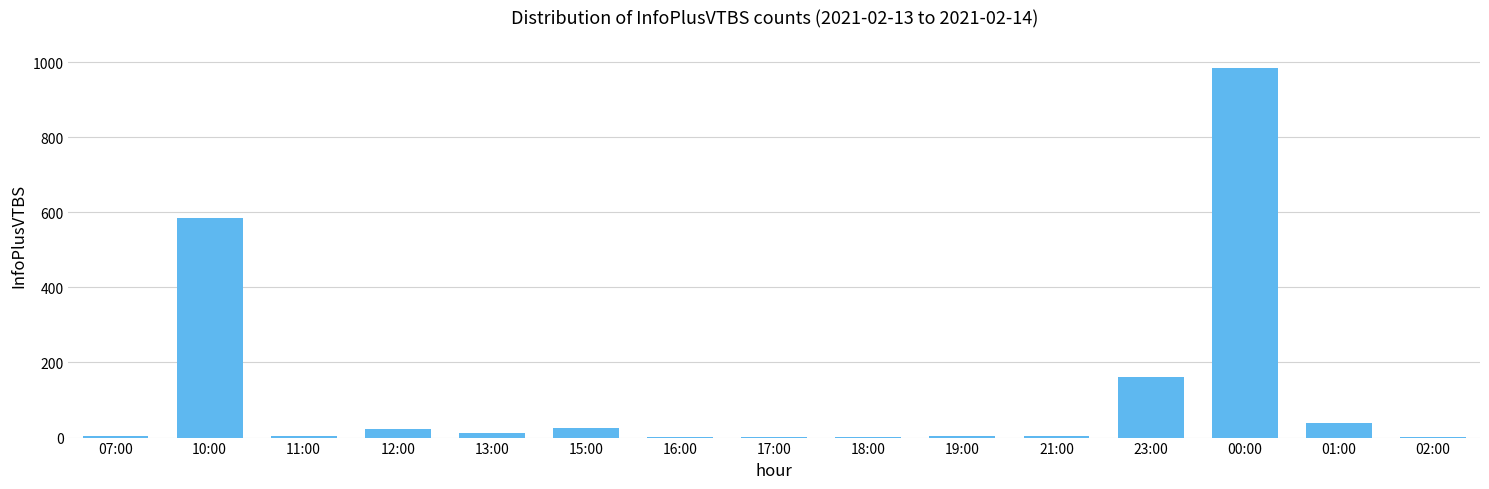

The chart shows a value of 3 at 21:00. True or false?

True